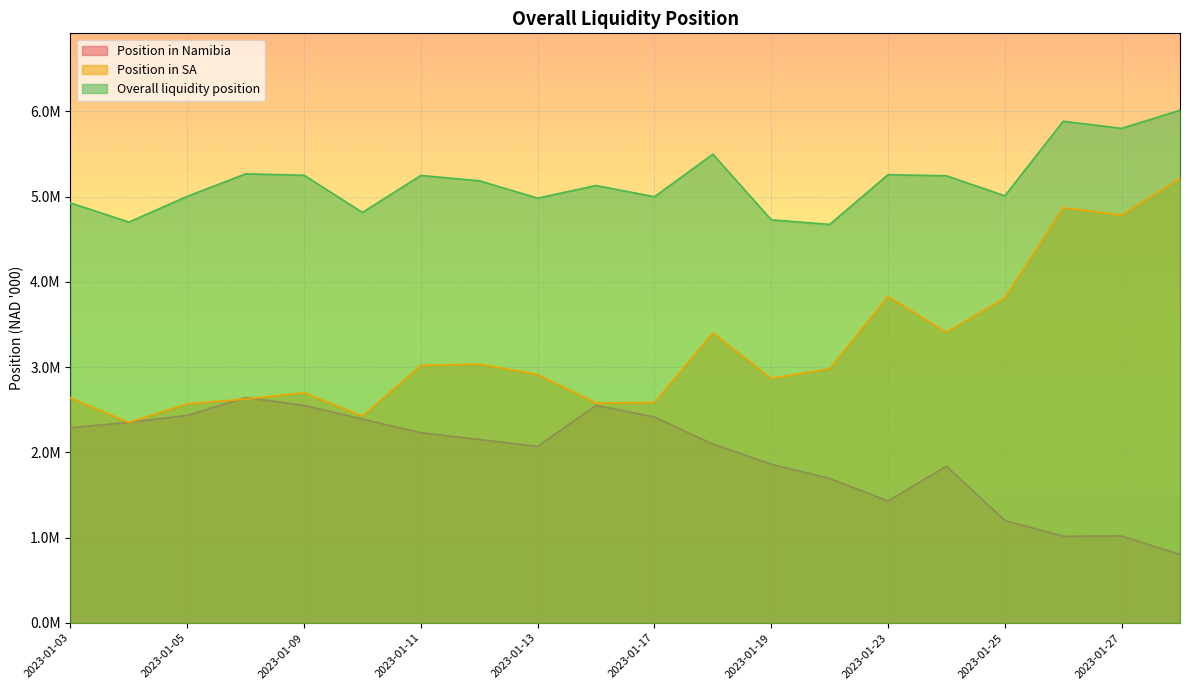

Is the value of Position in SA at 2023-01-11 greater than the value of Overall liquidity position at 2023-01-03?

No